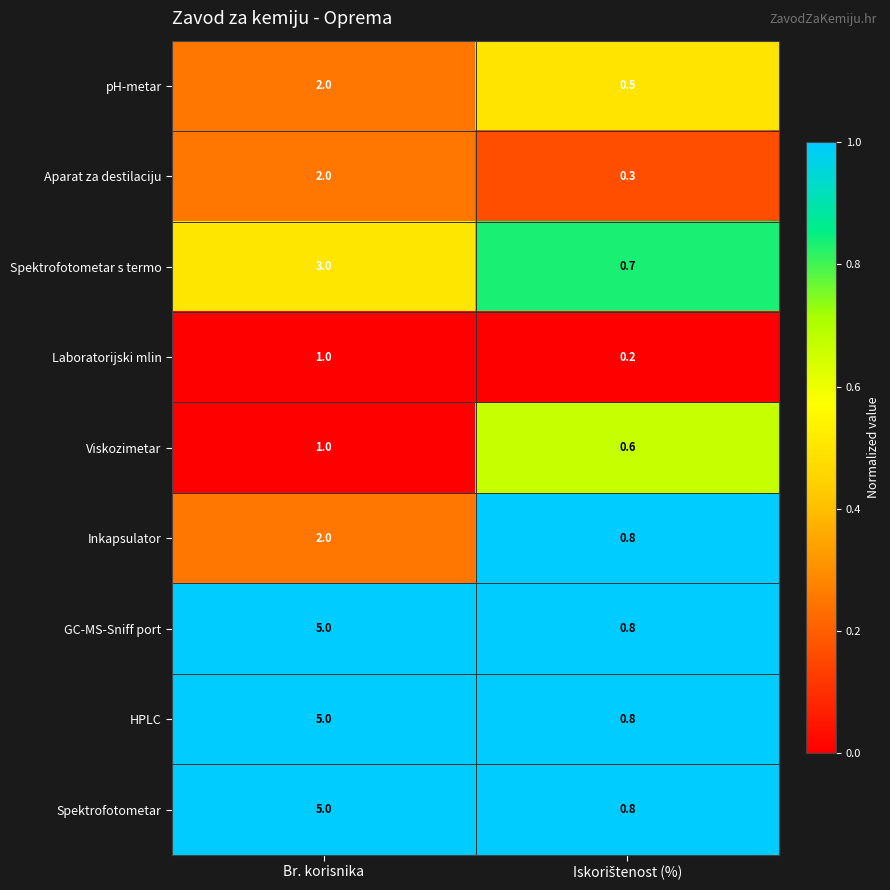

At which category does the chart reach its peak across all series?

Br. korisnika